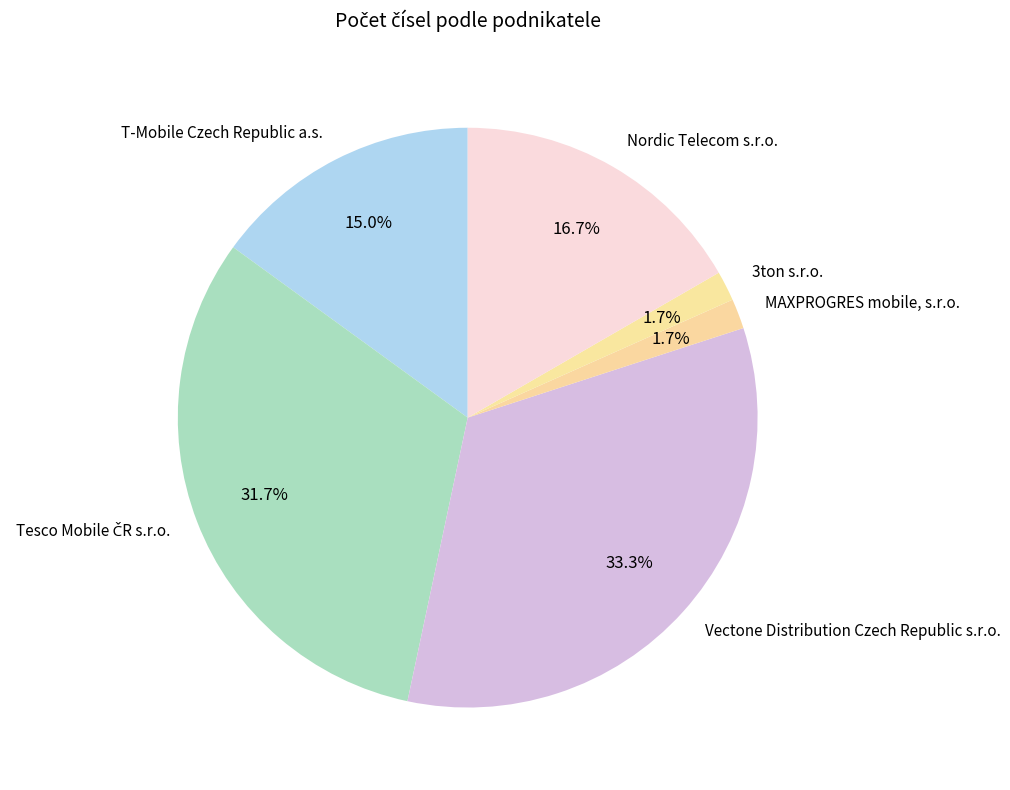

What is the largest slice in the pie chart?

Vectone Distribution Czech Republic s.r.o.